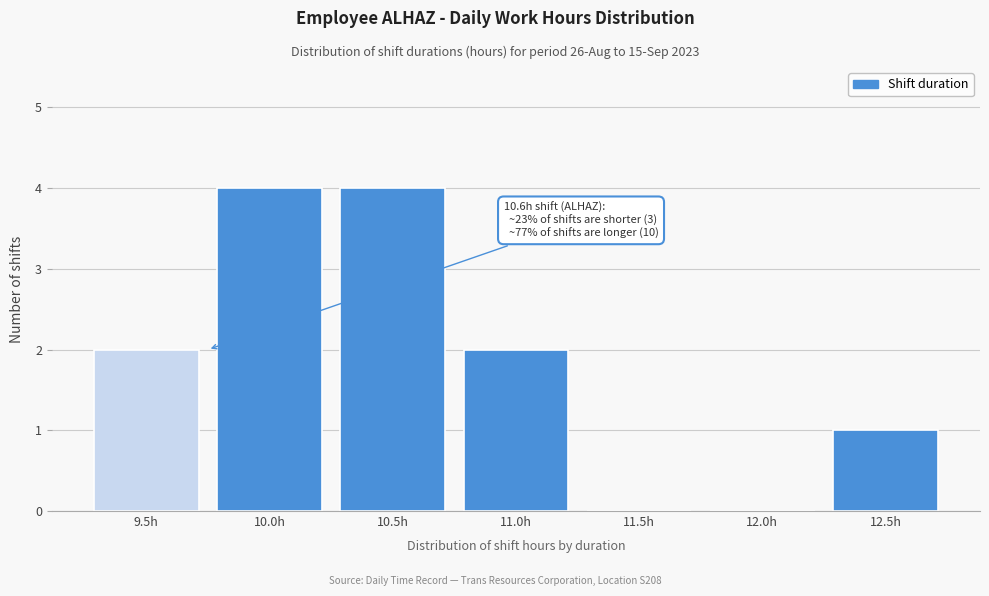

Reading left to right, transcribe all the data shown in this chart.

9.5h=2	10.0h=4	10.5h=4	11.0h=2	11.5h=0	12.0h=0	12.5h=1